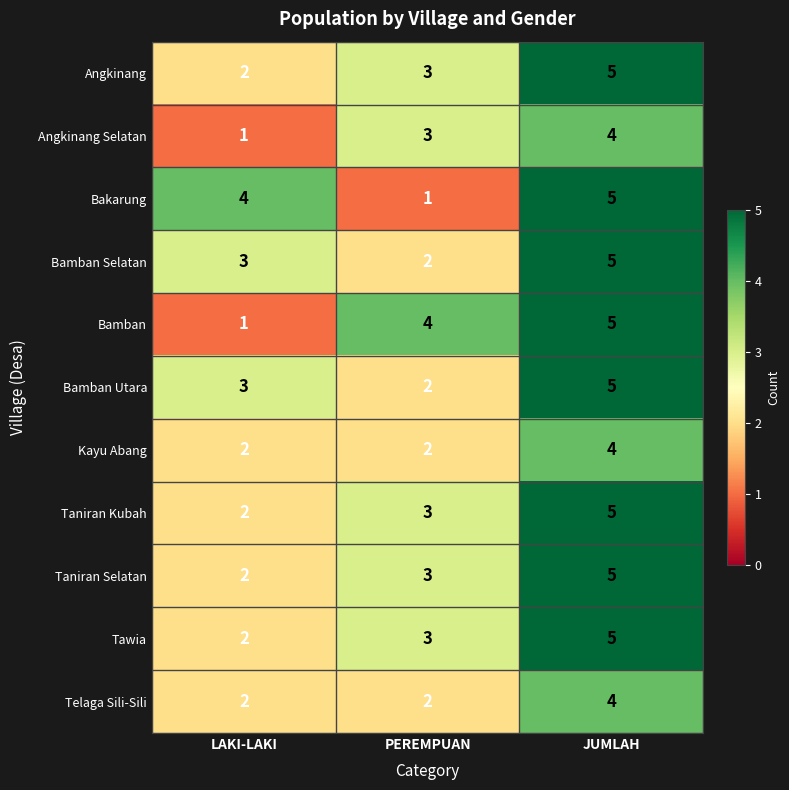

At which label is Angkinang closest to 3?

PEREMPUAN